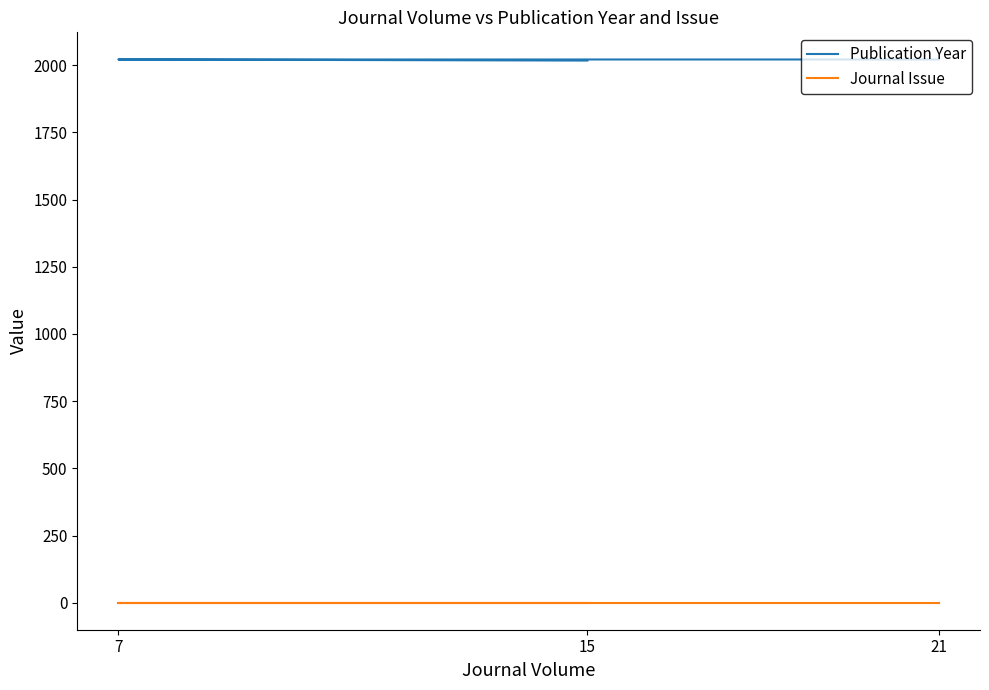

What is the value of the Journal Issue point at the 2nd from the left?

1